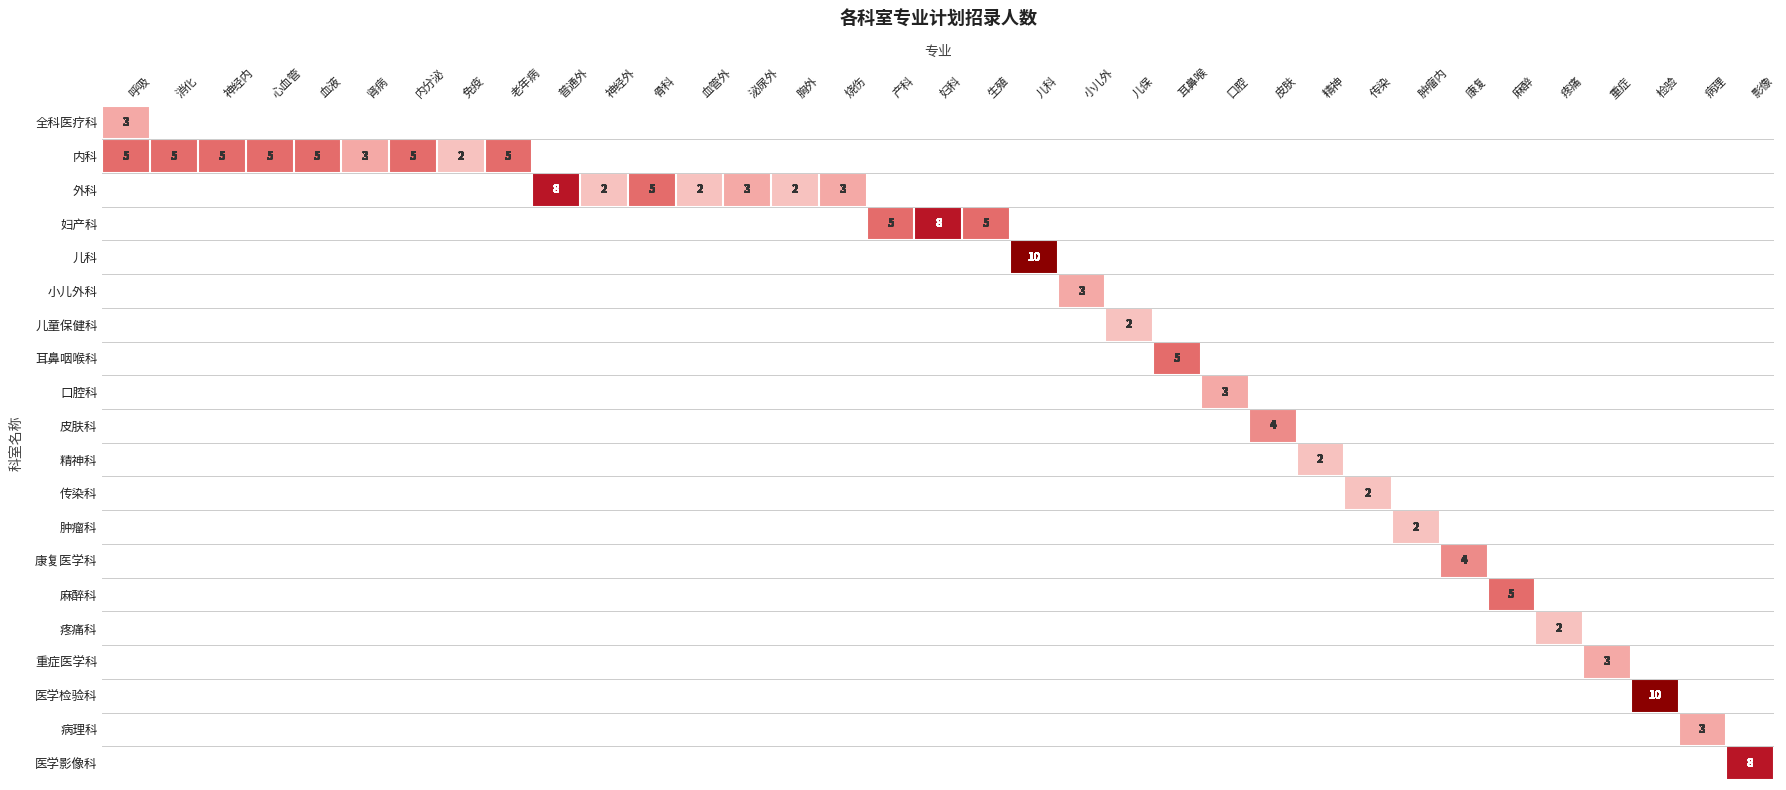

How many values in the 传染科 series exceed 0?

1